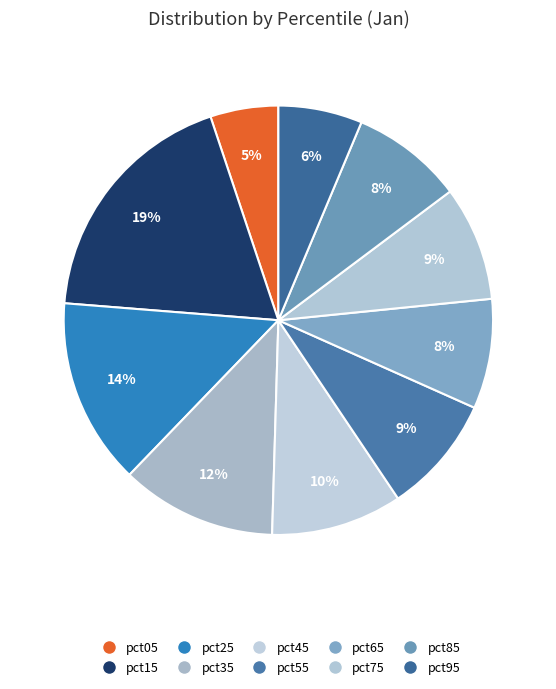

What percentage is NOT represented by pct85?

91.6%